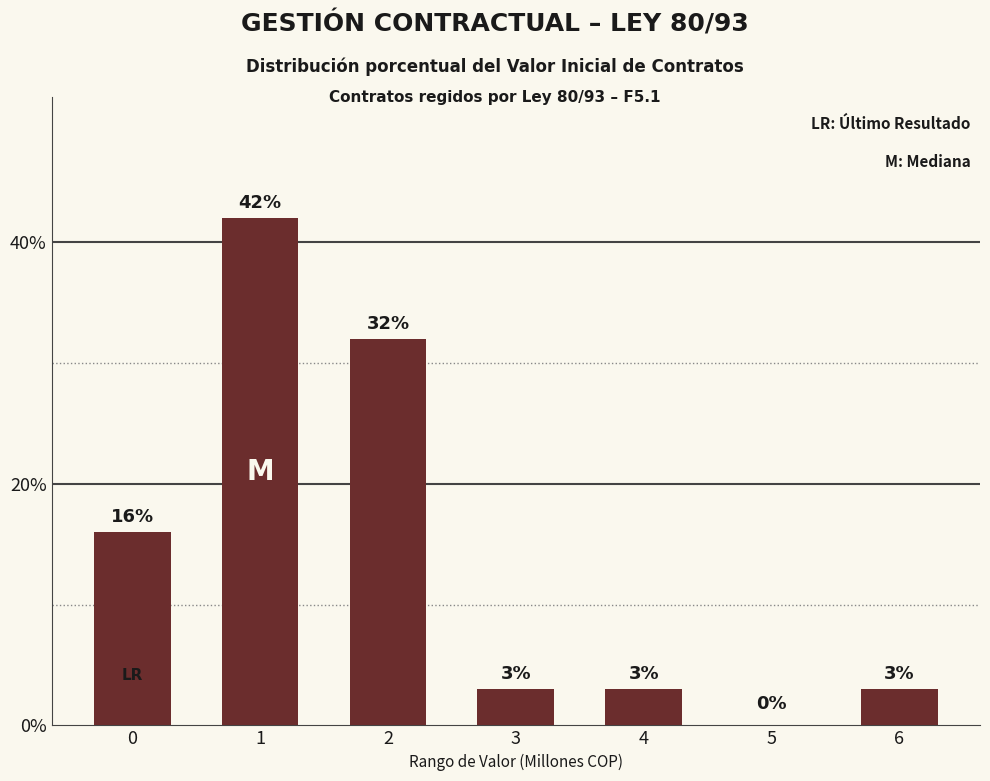

Approximately how many times larger is the value at 6 compared to 1?

0.1